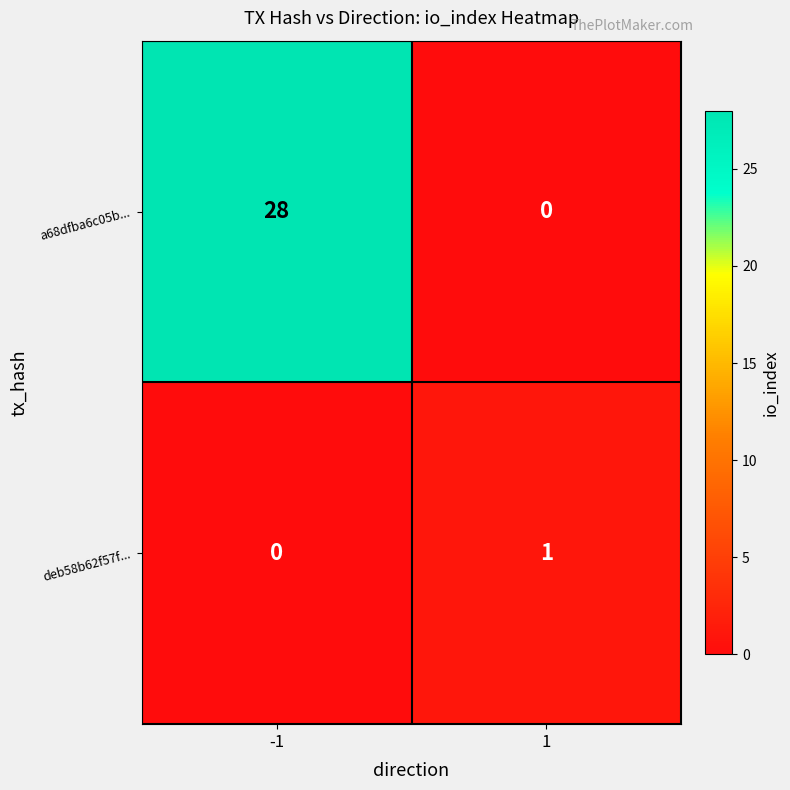

Rank the series by their maximum value, from lowest to highest.

deb58b62f57f..., a68dfba6c05b...